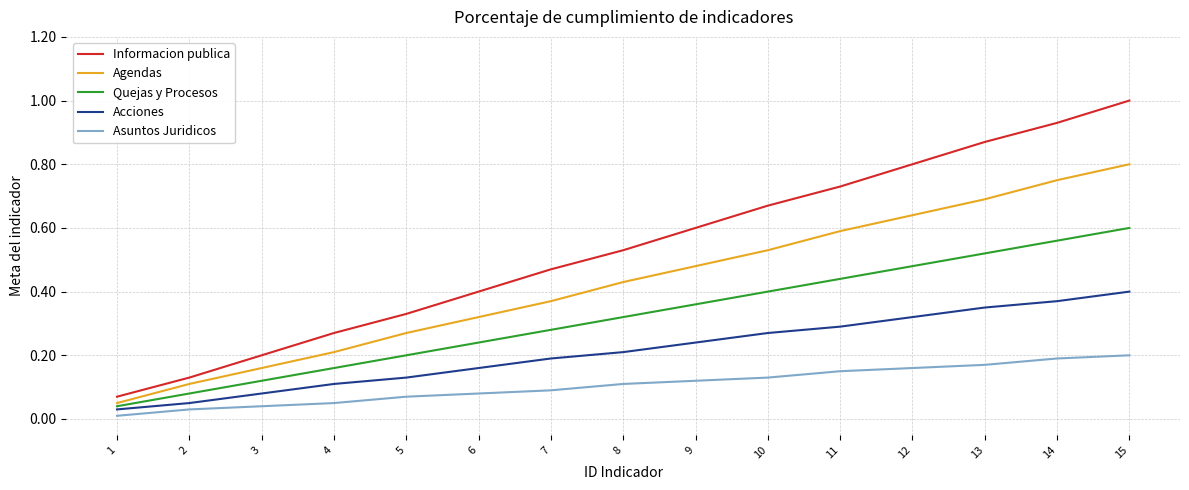

What is the total value across all series at 6?

1.2